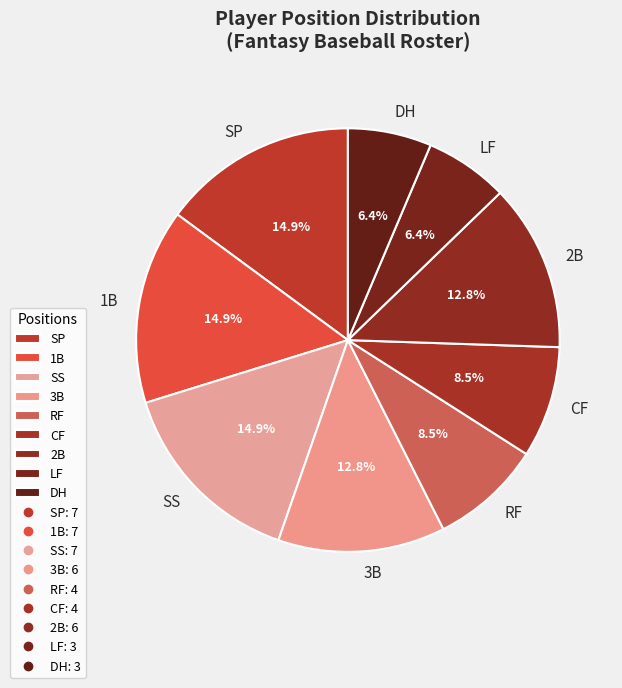

To the nearest percent, what is the difference between the CF and 1B slice percentages?

6%